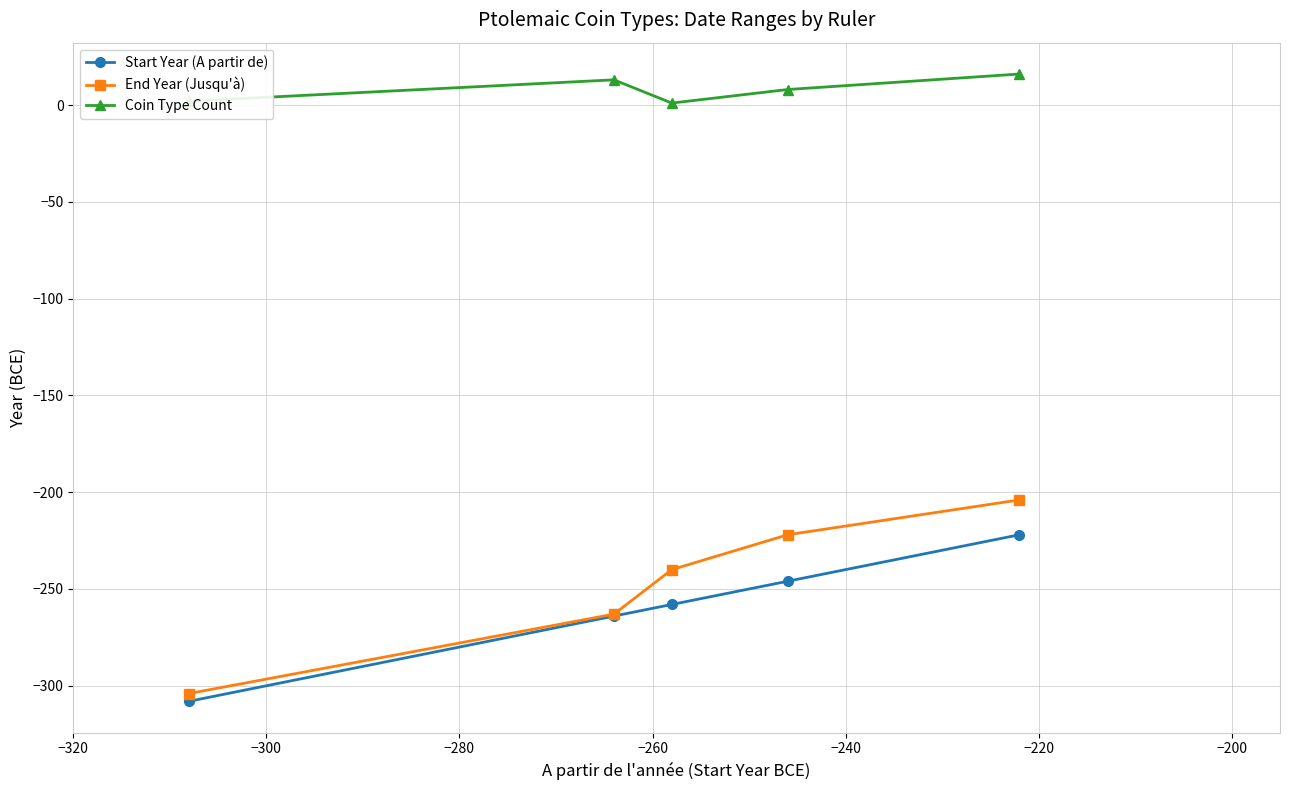

Which series has the largest total across all categories?

Coin Type Count